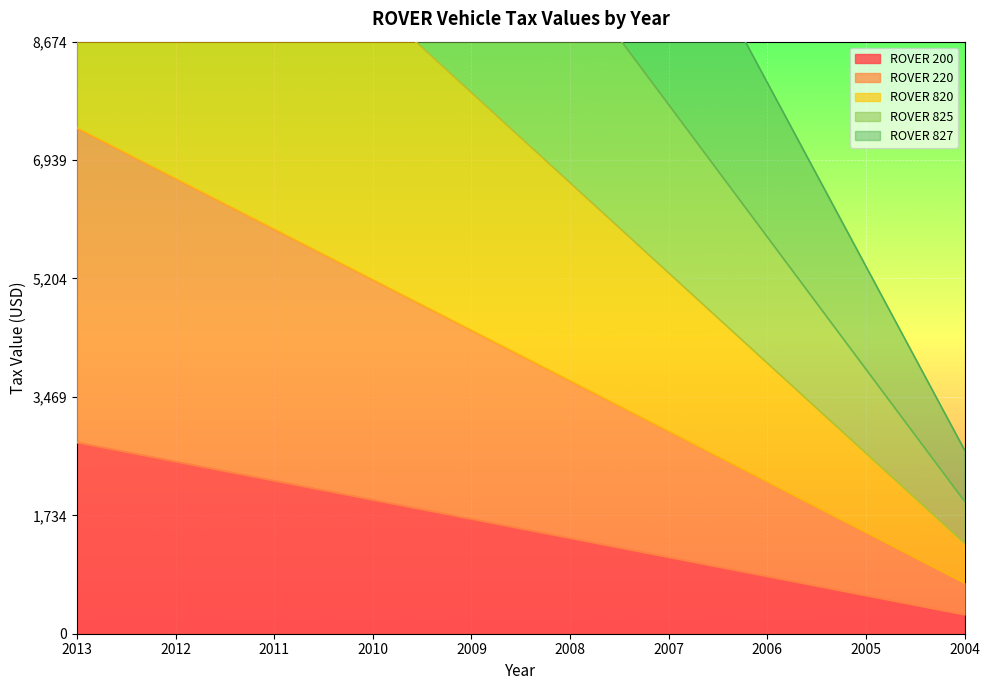

True or false: ROVER 200 and ROVER 827 intersect in this chart.

False